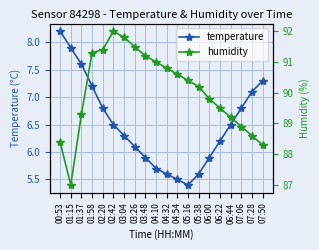

Is this an area chart (filled region under the line)?

No